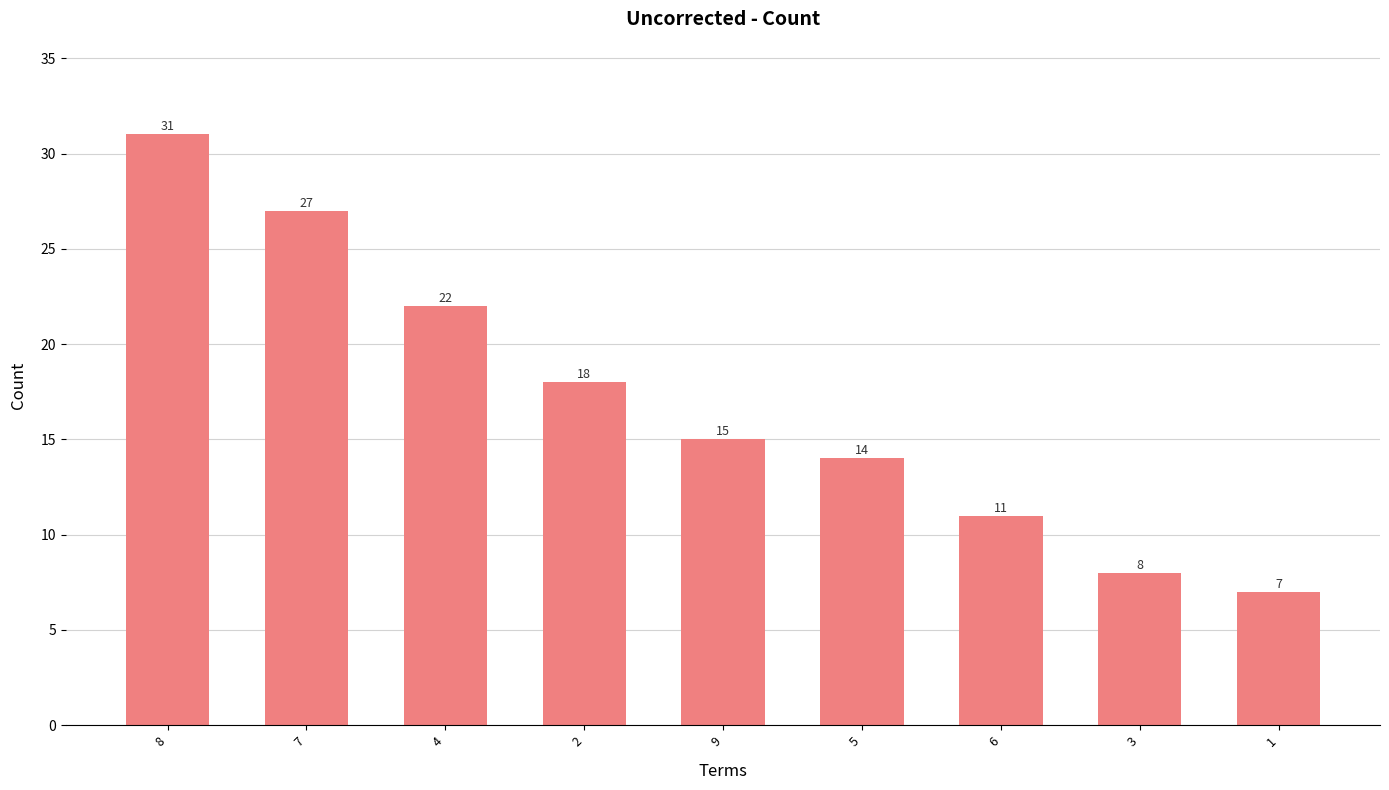

What is the change in value from 8 to 7?

-4